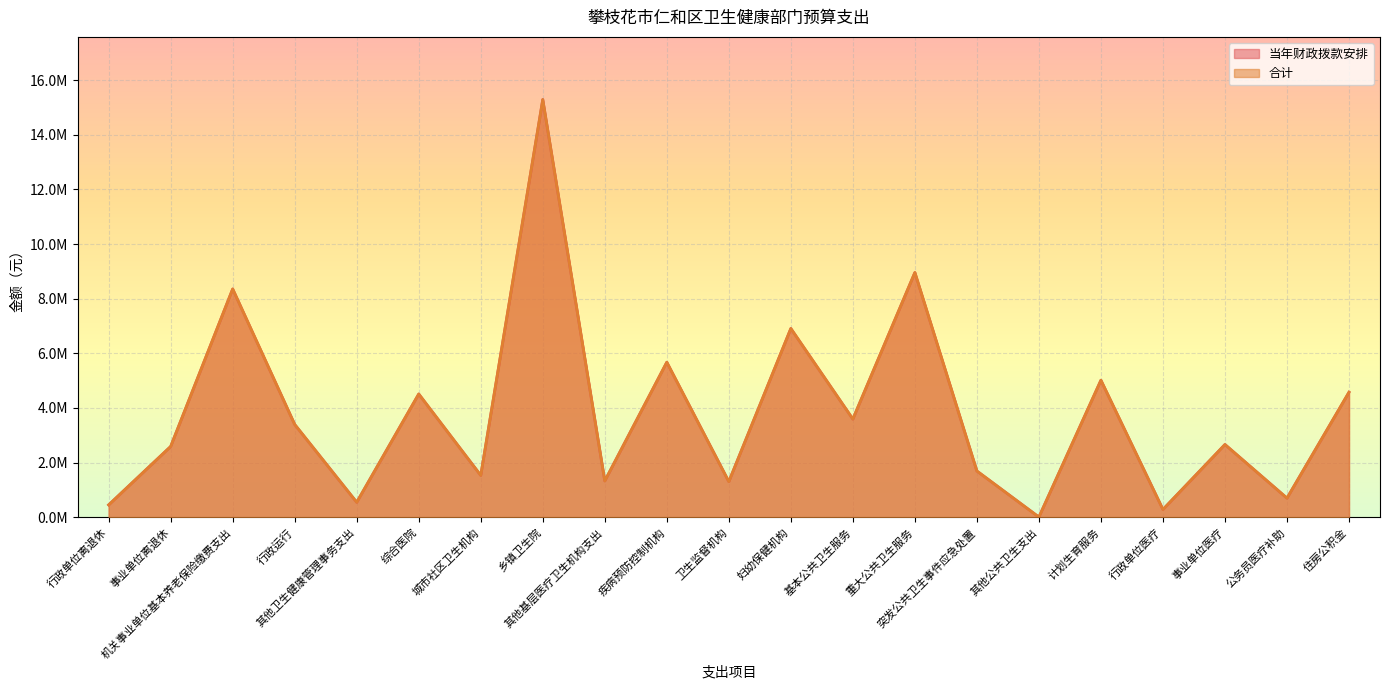

What is the maximum value shown in the chart?

15291141.3